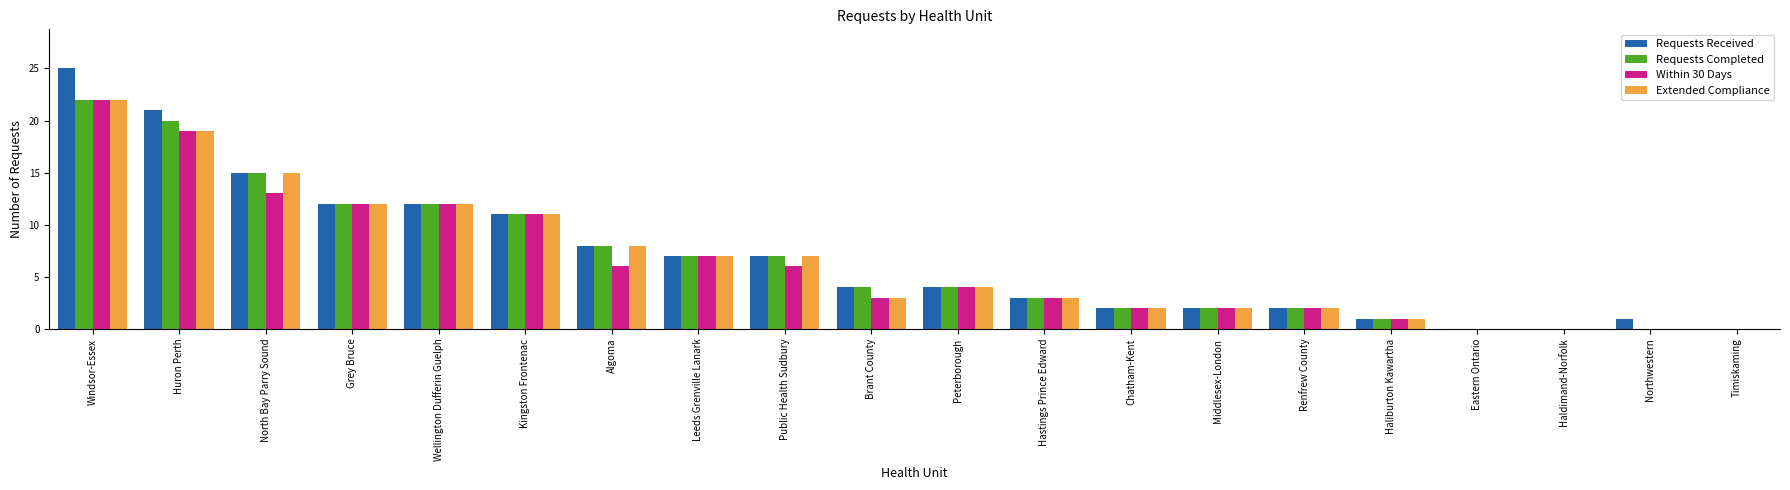

At which category is the sum across all series the highest?

Windsor-Essex